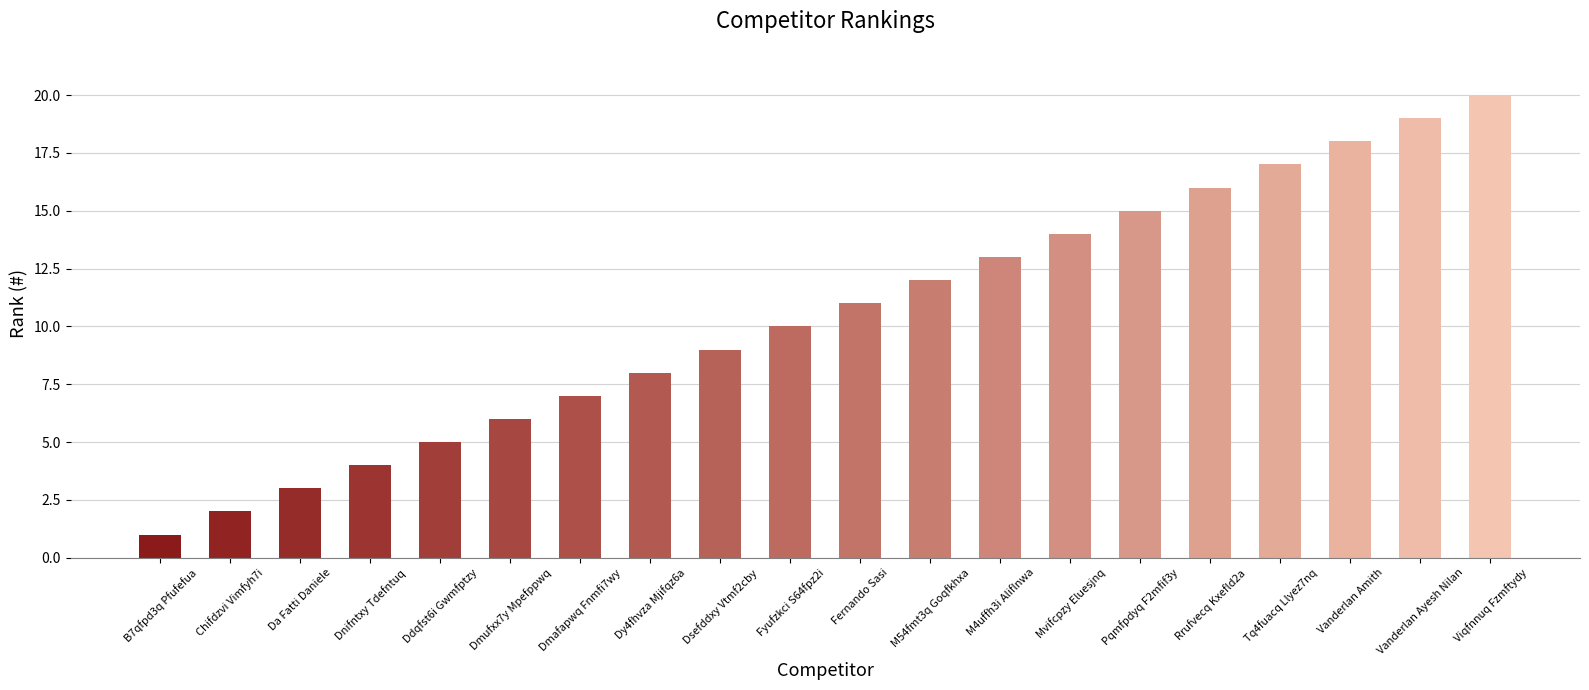

Reading left to right, list all the values displayed in this chart.

1	2	3	4	5	6	7	8	9	10	11	12	13	14	15	16	17	18	19	20